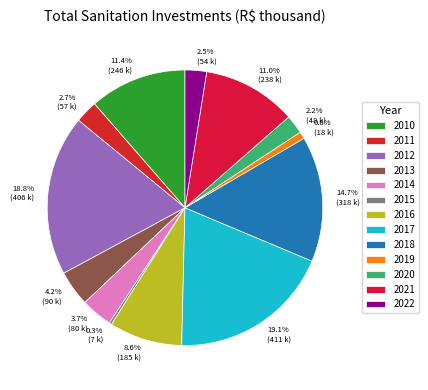

Rank the categories by value from highest to lowest.

2017, 2012, 2018, 2010, 2021, 2016, 2013, 2014, 2011, 2022, 2020, 2019, 2015